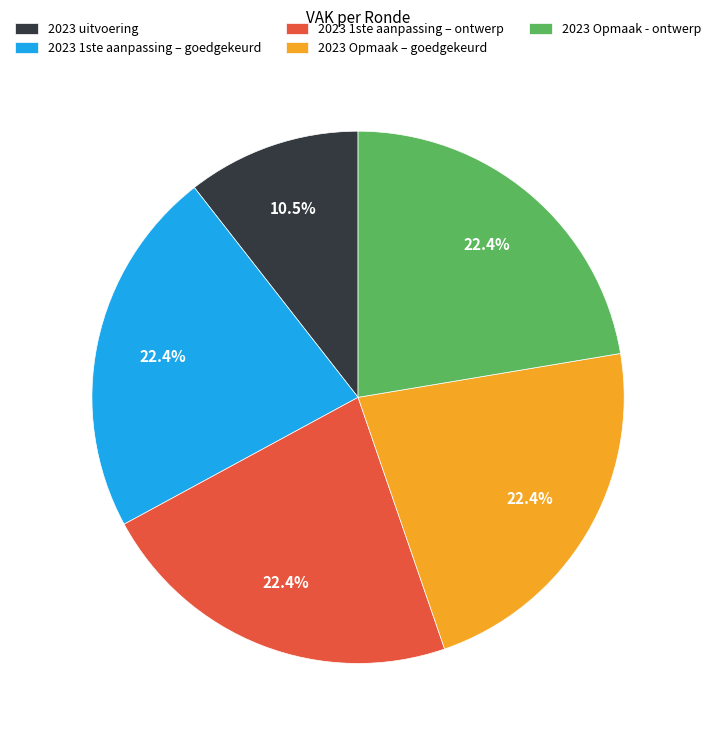

To the nearest percent, what is the difference between the 2023 1ste aanpassing – ontwerp and 2023 uitvoering slice percentages?

12%